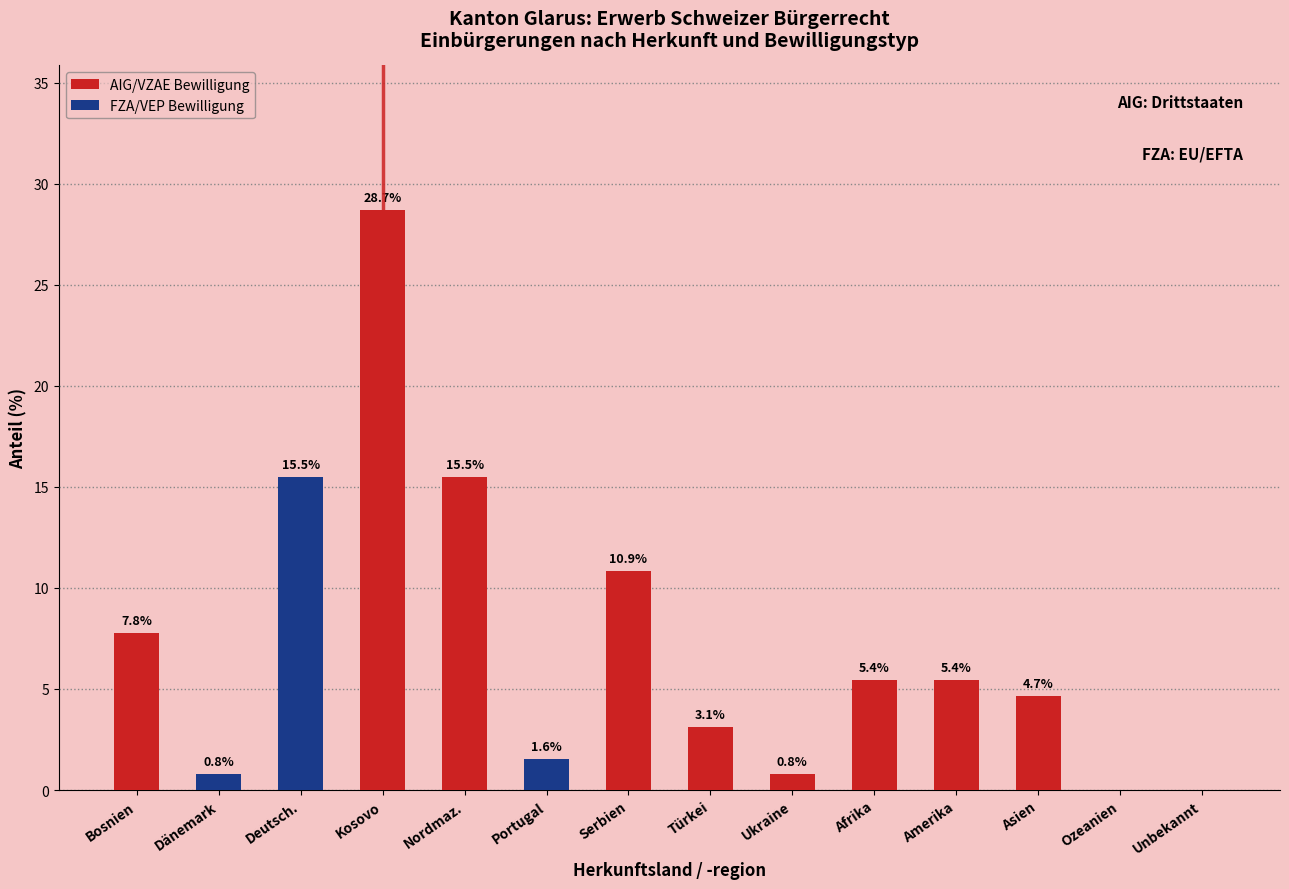

Reading left to right, what are the values for AIG/VZAE Bewilligung?

Bosnien=7.8	Dänemark=0.0	Deutsch.=0.0	Kosovo=28.7	Nordmaz.=15.5	Portugal=0.0	Serbien=10.9	Türkei=3.1	Ukraine=0.8	Afrika=5.4	Amerika=5.4	Asien=4.7	Ozeanien=0.0	Unbekannt=0.0